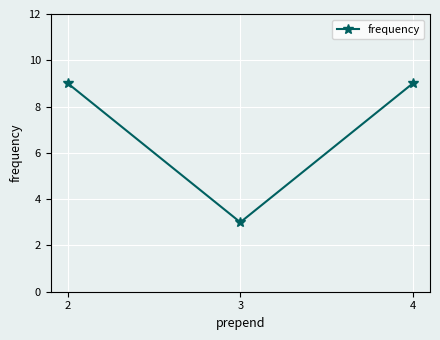

What is the value of the 3rd point from the left?

9